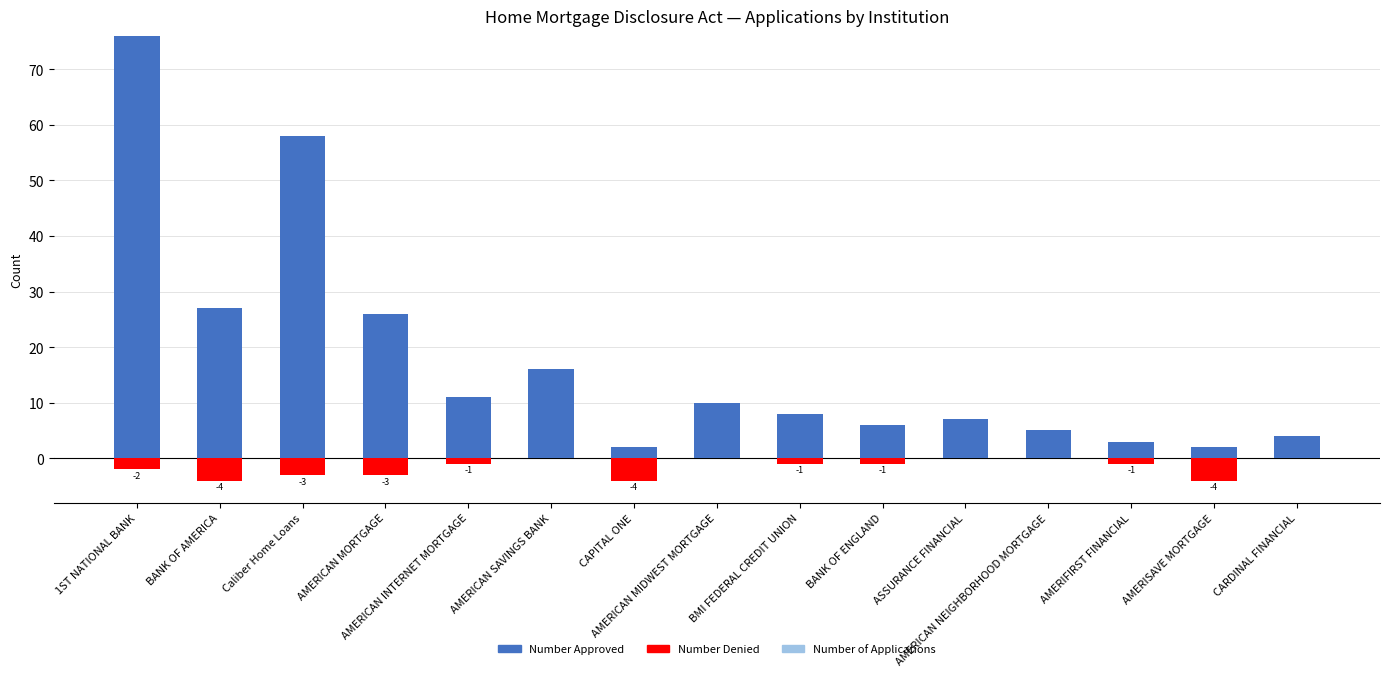

What is the sum of the Number Approved values at 1ST NATIONAL BANK and BANK OF AMERICA?

103